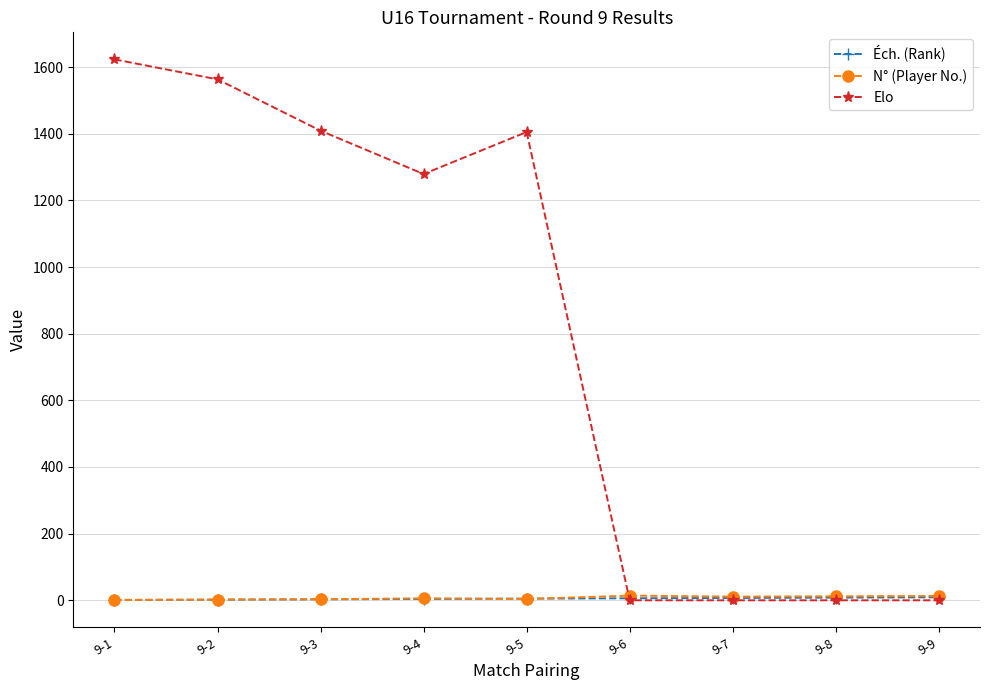

Is it true that N° (Player No.) equals 11 at 9-7?

True